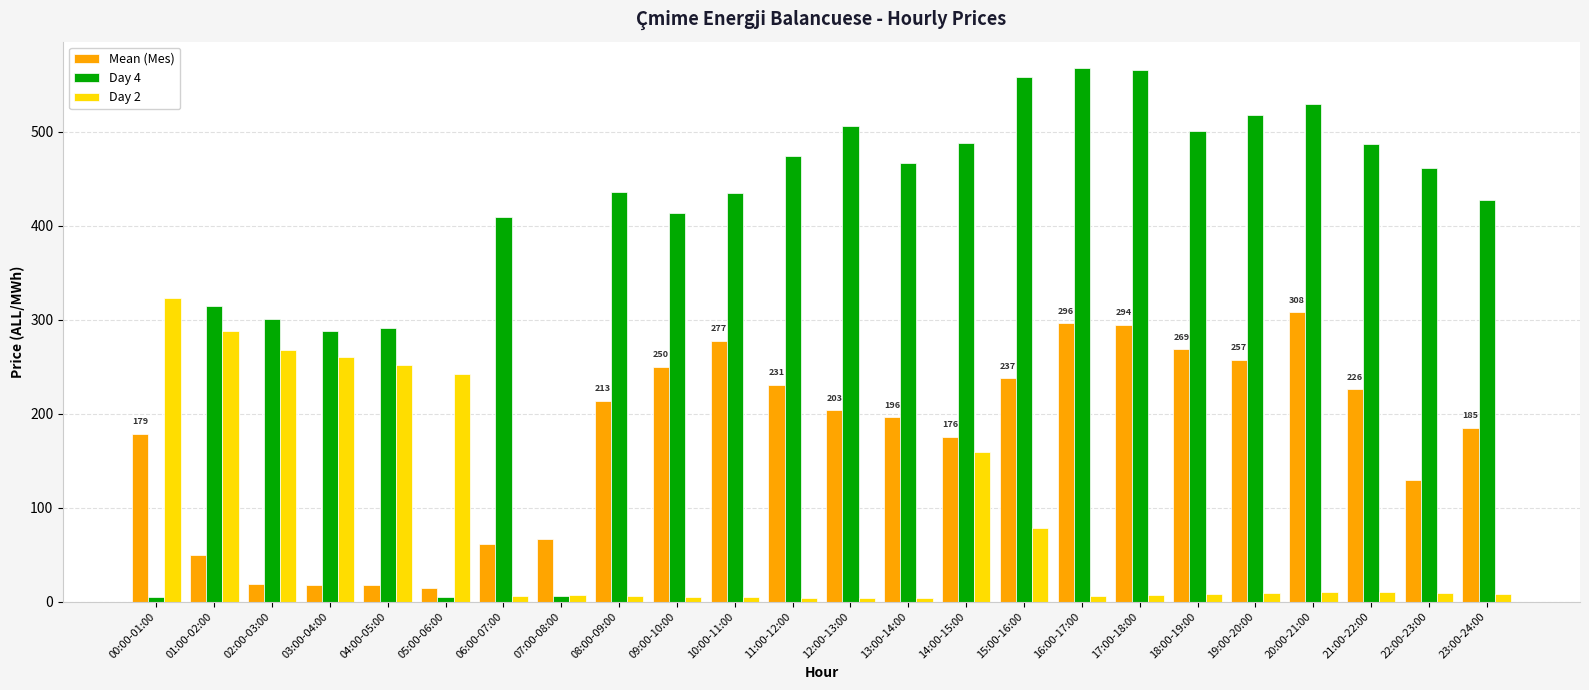

Which series has the largest range (max minus min)?

Day 4